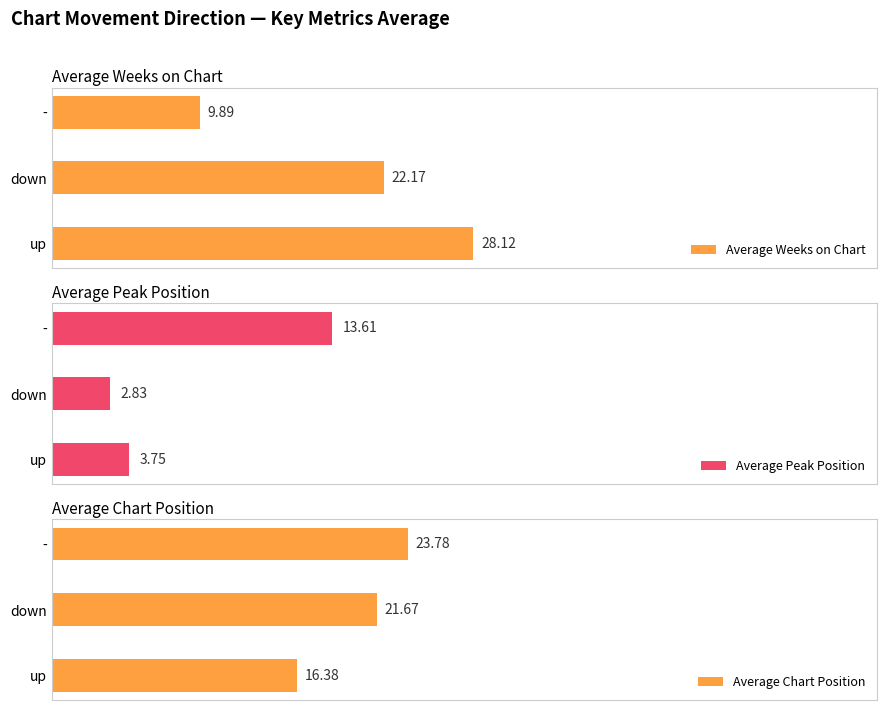

What is the maximum value for Average Chart Position?

23.8